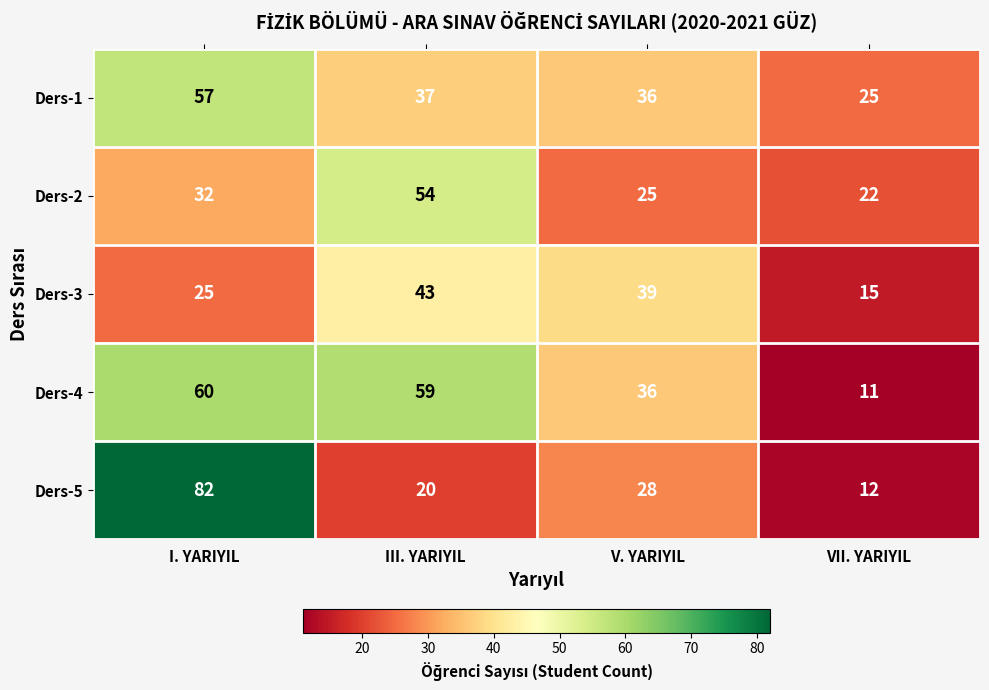

Reading right to left, what are all the values shown in this chart?

Ders-1: 25	36	37	57
Ders-2: 22	25	54	32
Ders-3: 15	39	43	25
Ders-4: 11	36	59	60
Ders-5: 12	28	20	82